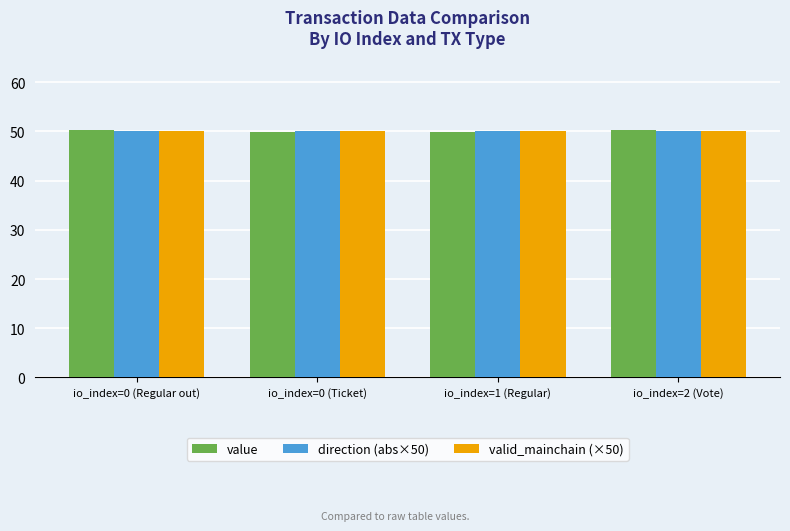

Which series has the widest spread of values?

value